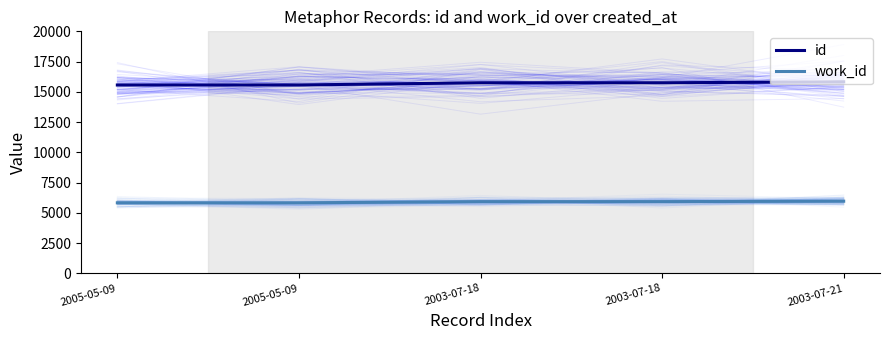

True or false: id and work_id cross at least once.

False